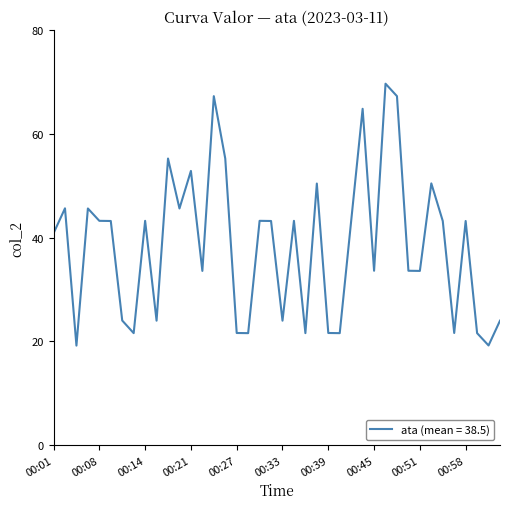

What is the minimum value shown in the chart?

19.2